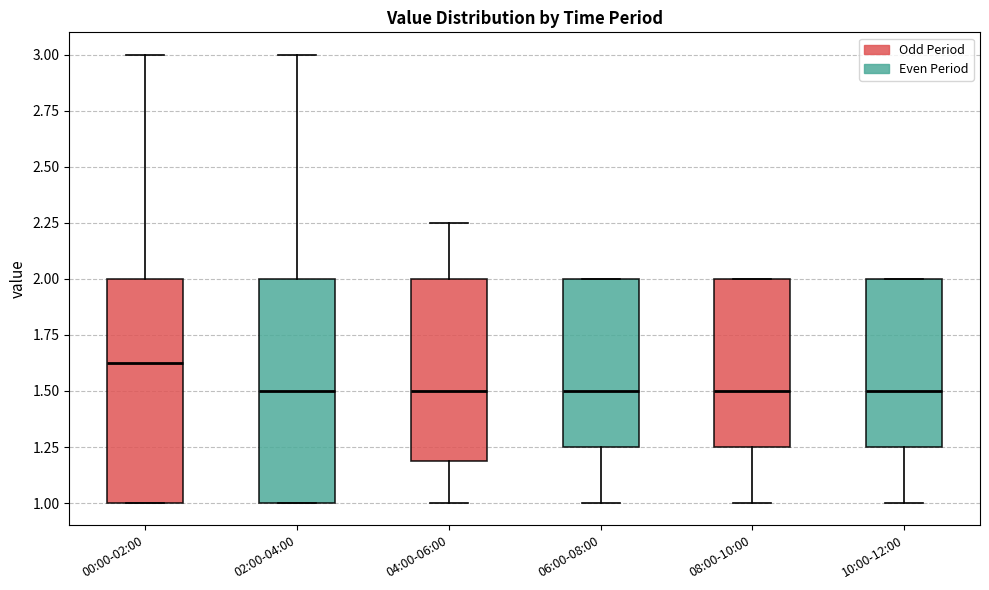

Reading left to right, read every box against the y-axis: the position of its median line, the range the box covers, and the ends of its whiskers. The values are not printed on the chart, so give them approximately, as read against the axis.

00:00-02:00: median 1.65, box 1.00 to 2.00, whiskers 1.00 to 3.00
02:00-04:00: median 1.50, box 1.00 to 2.00, whiskers 1.00 to 3.00
04:00-06:00: median 1.50, box 1.20 to 2.00, whiskers 1.00 to 2.25
06:00-08:00: median 1.50, box 1.25 to 2.00, whiskers 1.00 to 2.00
08:00-10:00: median 1.50, box 1.25 to 2.00, whiskers 1.00 to 2.00
10:00-12:00: median 1.50, box 1.25 to 2.00, whiskers 1.00 to 2.00